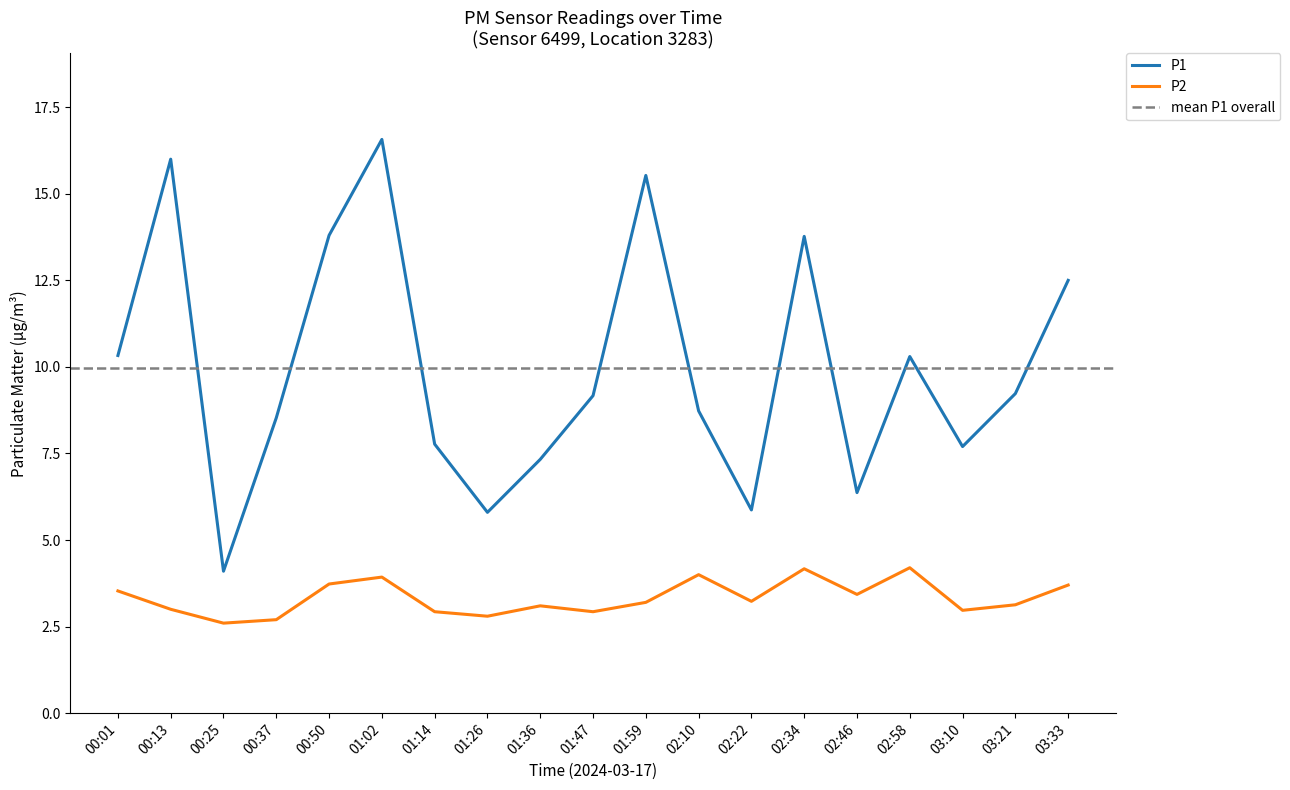

Rank the series by their maximum value, from highest to lowest.

P1, P2